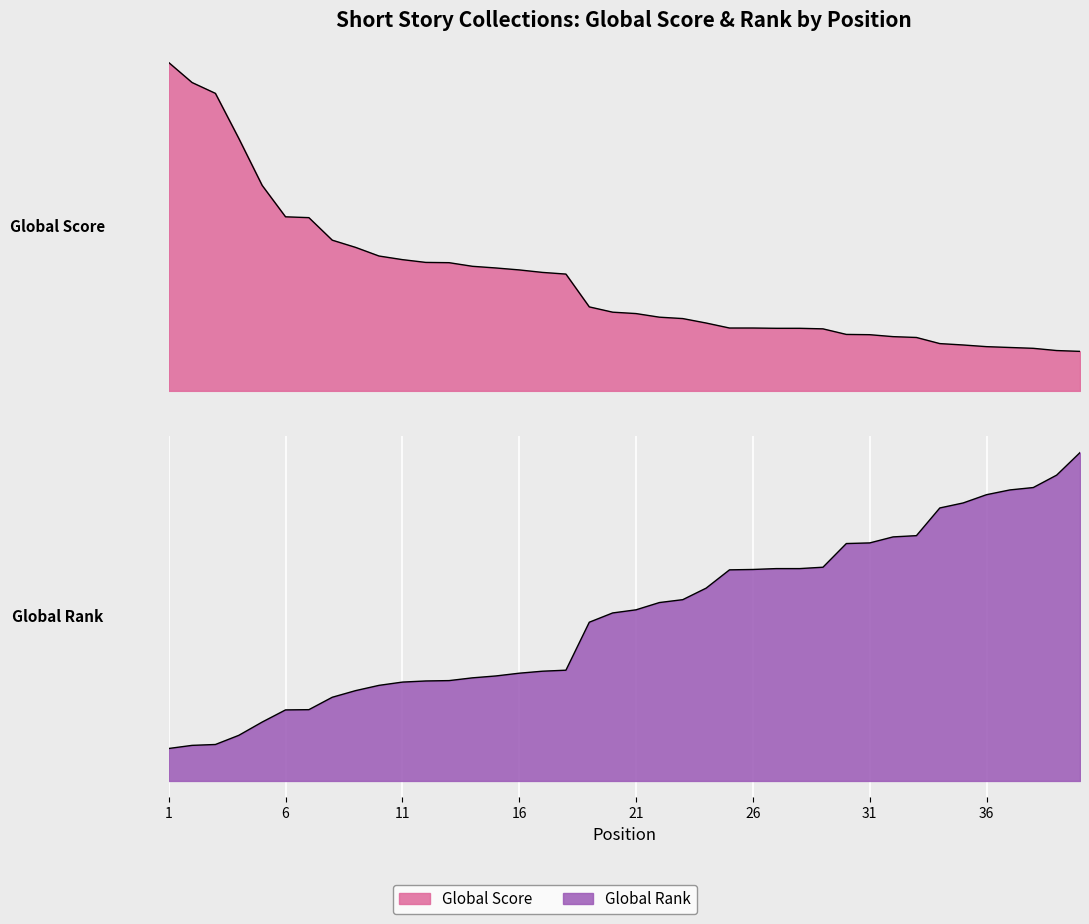

List the labels in order of Global Rank value, smallest first.

1, 2, 3, 4, 5, 6, 7, 8, 9, 10, 11, 12, 13, 14, 15, 16, 17, 18, 19, 20, 21, 22, 23, 24, 25, 26, 27, 28, 29, 30, 31, 32, 33, 34, 35, 36, 37, 38, 39, 40